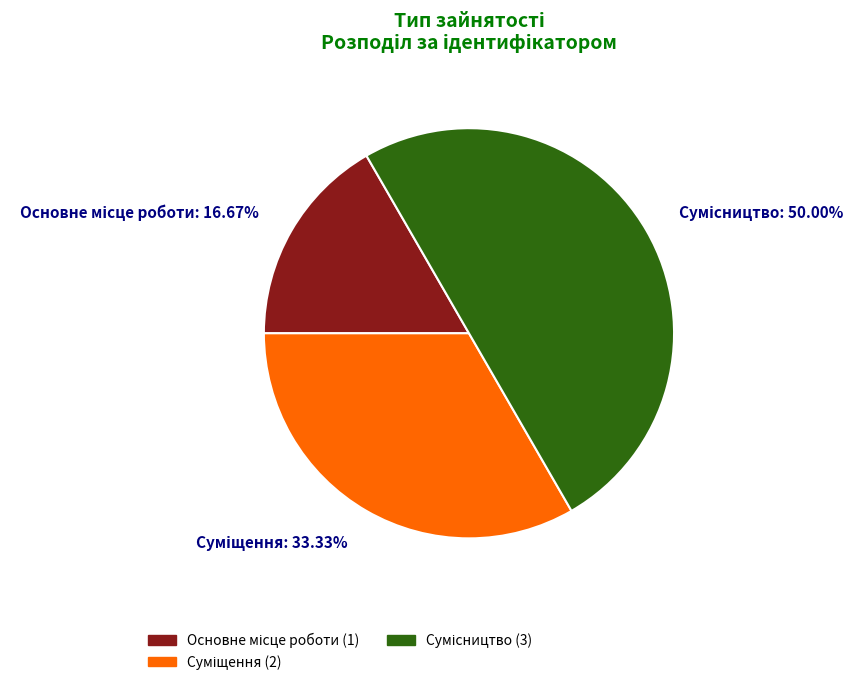

What percentage is the Суміщення slice, to the nearest percent?

33%